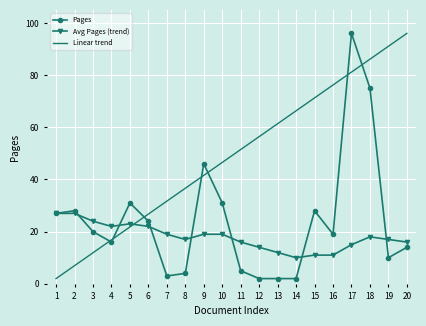

What are all the series names shown in the legend?

Pages, Avg Pages (trend), Linear trend